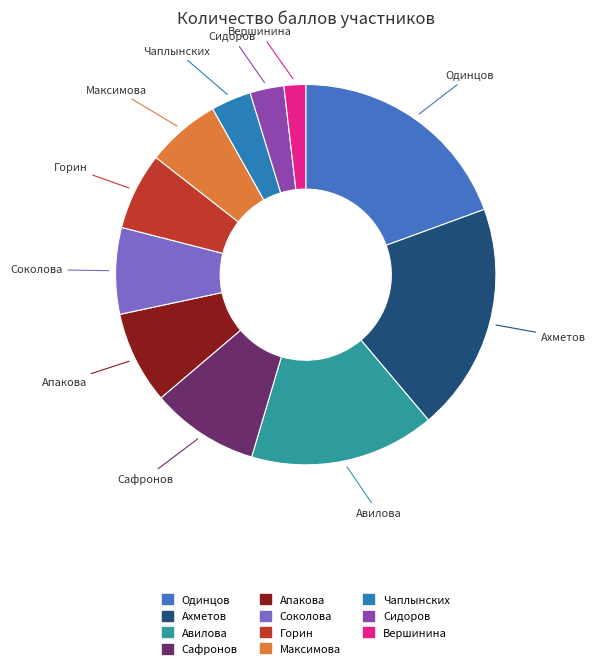

Is there any slice that represents more than half of the pie?

No